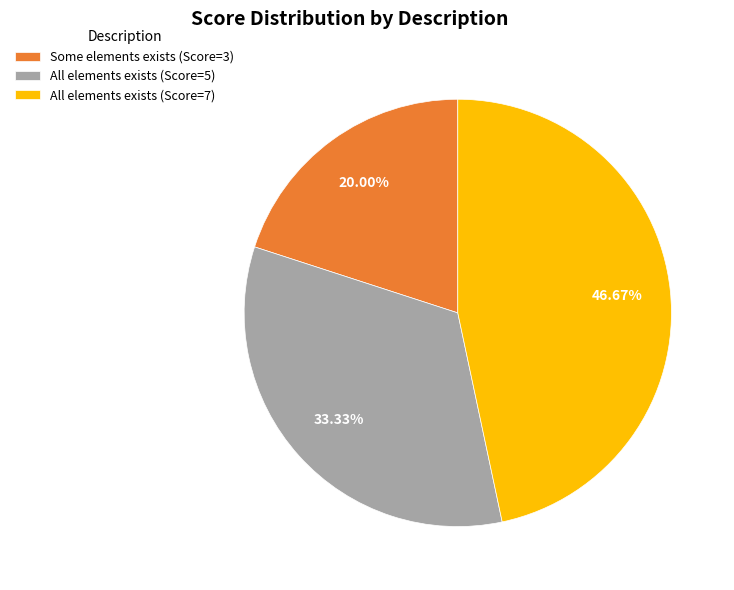

Rank the categories by value from lowest to highest.

Some elements exists (Score=3), All elements exists (Score=5), All elements exists (Score=7)